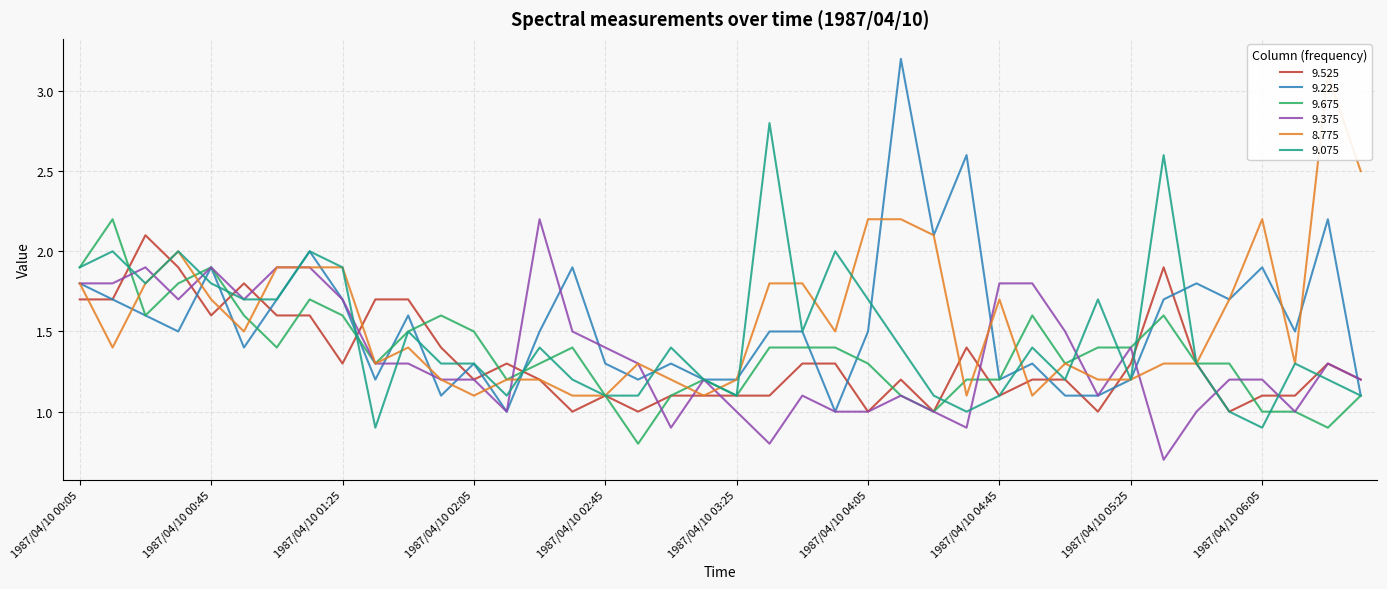

Rank the categories by 9.675 value from lowest to highest.

1987/04/10 02:55, 1987/04/10 06:25, 1987/04/10 04:25, 1987/04/10 06:05, 1987/04/10 06:15, 1987/04/10 02:45, 1987/04/10 03:05, 1987/04/10 03:25, 1987/04/10 04:15, 1987/04/10 06:35, 1987/04/10 02:15, 1987/04/10 03:15, 1987/04/10 04:35, 1987/04/10 04:45, 1987/04/10 01:35, 1987/04/10 02:25, 1987/04/10 04:05, 1987/04/10 05:05, 1987/04/10 05:45, 1987/04/10 05:55, 1987/04/10 01:05, 1987/04/10 02:35, 1987/04/10 03:35, 1987/04/10 03:45, 1987/04/10 03:55, 1987/04/10 05:15, 1987/04/10 05:25, 1987/04/10 01:45, 1987/04/10 02:05, 1987/04/10 00:25, 1987/04/10 00:55, 1987/04/10 01:25, 1987/04/10 01:55, 1987/04/10 04:55, 1987/04/10 05:35, 1987/04/10 01:15, 1987/04/10 00:35, 1987/04/10 00:05, 1987/04/10 00:45, 1987/04/10 00:15